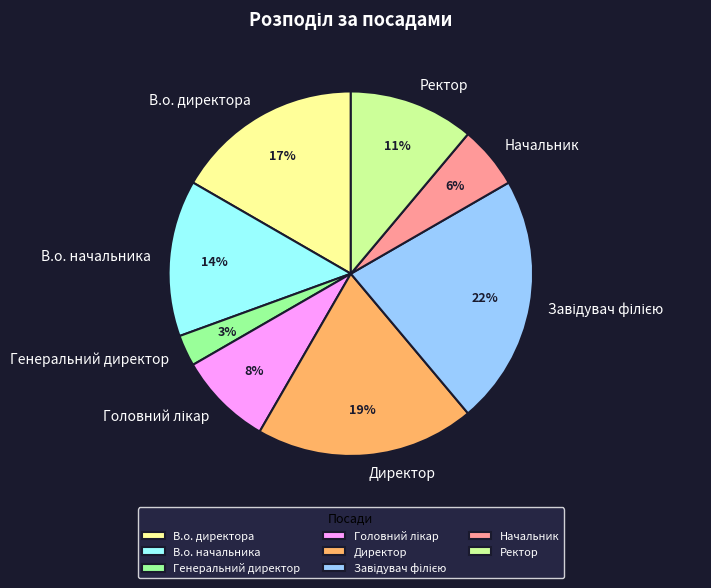

To the nearest percent, what is the difference between the largest and smallest slice percentages?

19%